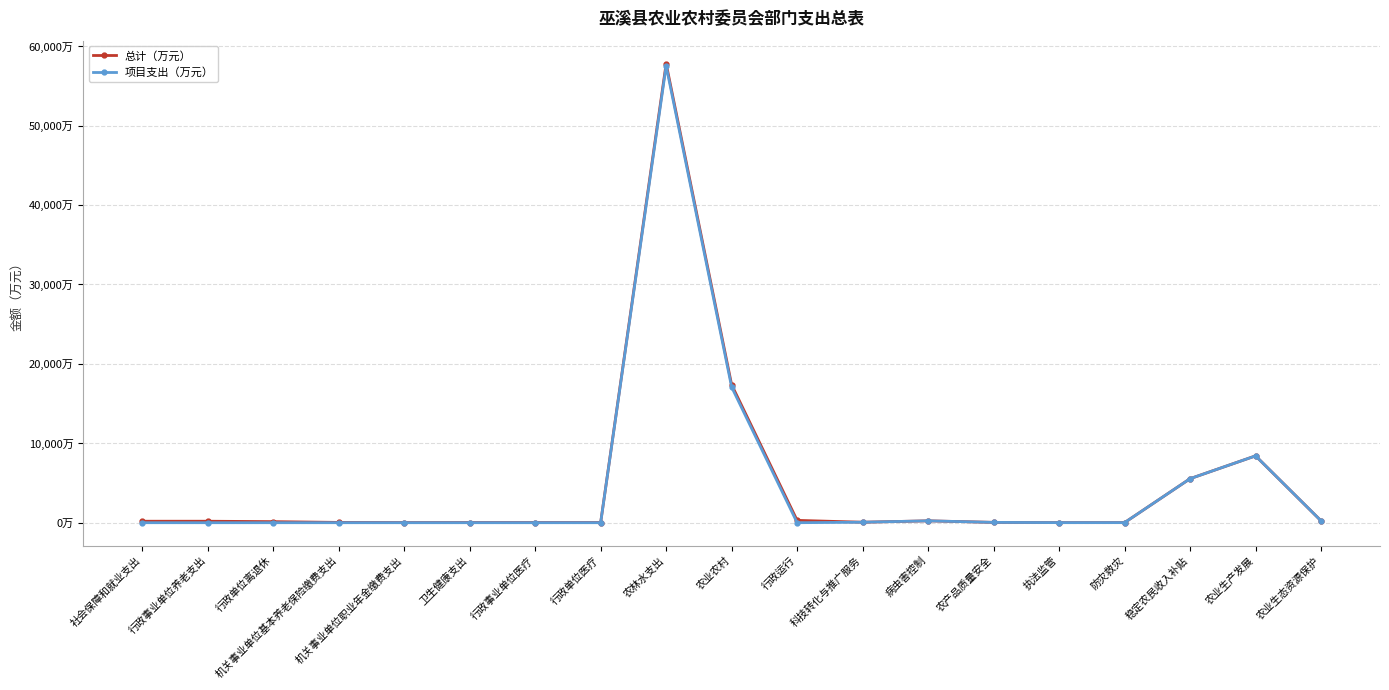

Reading left to right, extract all data points from this chart.

总计（万元）: 185.3	185.3	132.4	35.2	17.6	22.0	22.0	22.0	57790.8	17365.7	292.1	60.0	233.9	40.0	8.0	10.0	5541.0	8412.8	234.0
项目支出（万元）: 0.0	0.0	0.0	0.0	0.0	0.0	0.0	0.0	57498.7	17073.5	0.0	60.0	233.9	40.0	8.0	10.0	5541.0	8412.8	234.0